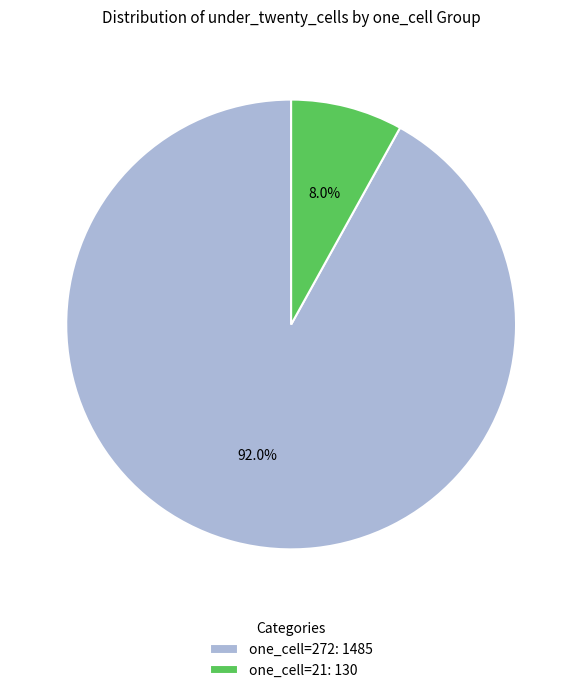

Which has a higher value, one_cell=272: 1485 or one_cell=21: 130?

one_cell=272: 1485